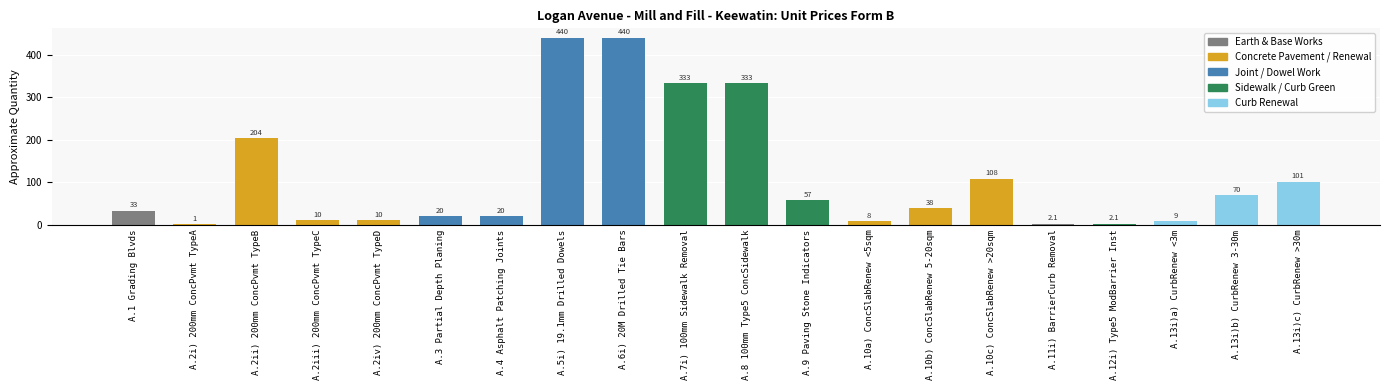

What is the sum of the values at A.5i) 19.1mm Drilled Dowels and A.13i)c) CurbRenew >30m?

541.0